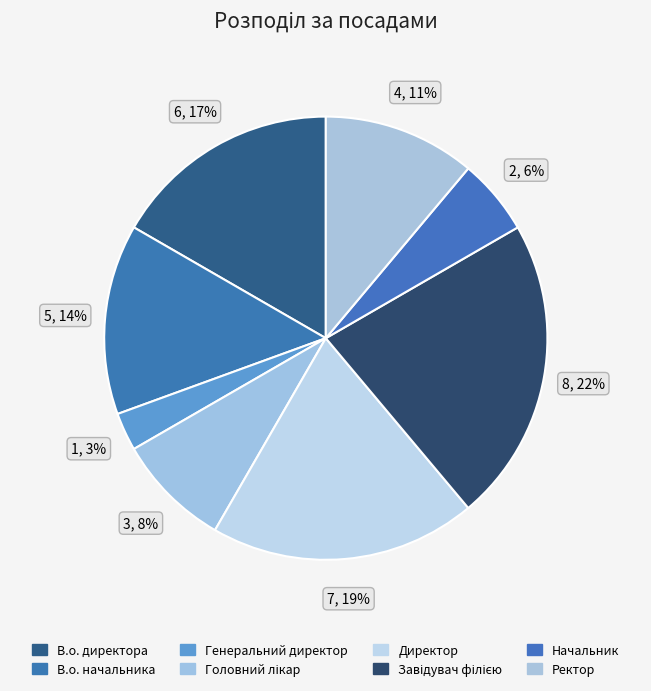

Do В.о. директора and Ректор together represent more than half of the pie?

No